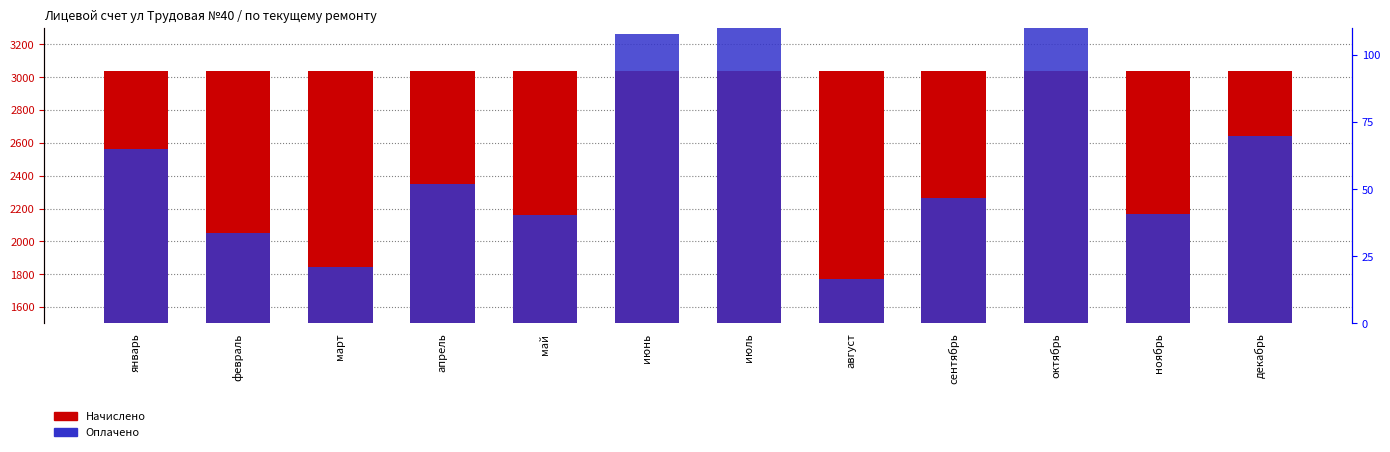

Which series changed the most between октябрь and декабрь?

Оплачено